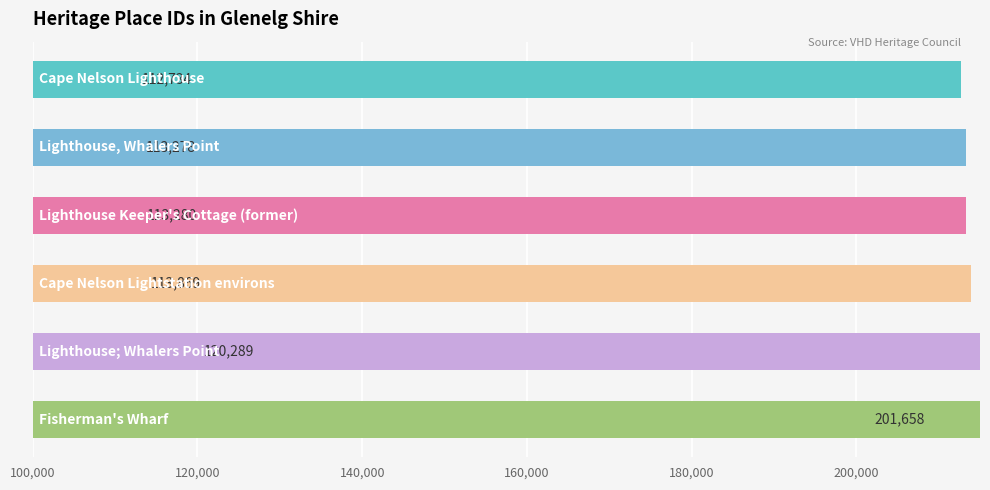

Reading left to right, what are all the values shown in this chart?

100,000=112734	120,000=113278	140,000=113280	160,000=113869	180,000=120289	200,000=201658